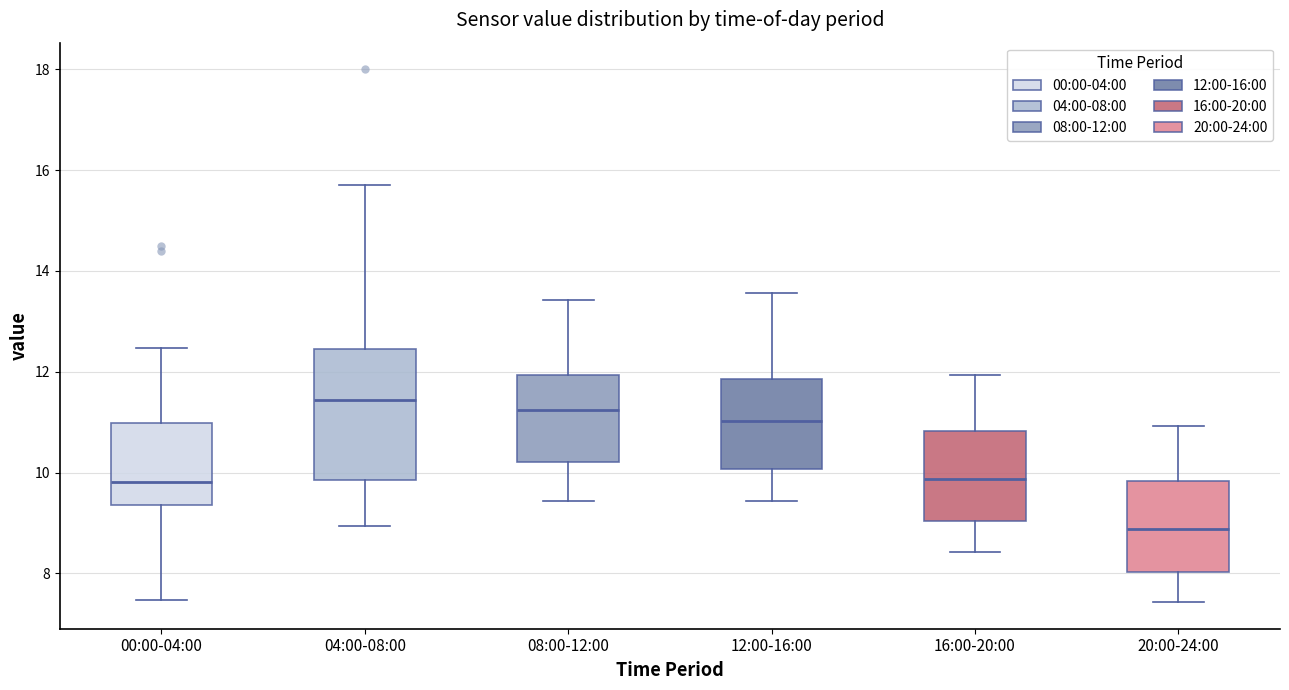

Where does the median line of the box for 08:00-12:00 sit on the y-axis? The values are not printed on the chart, so give them approximately, as read against the axis.

11.2